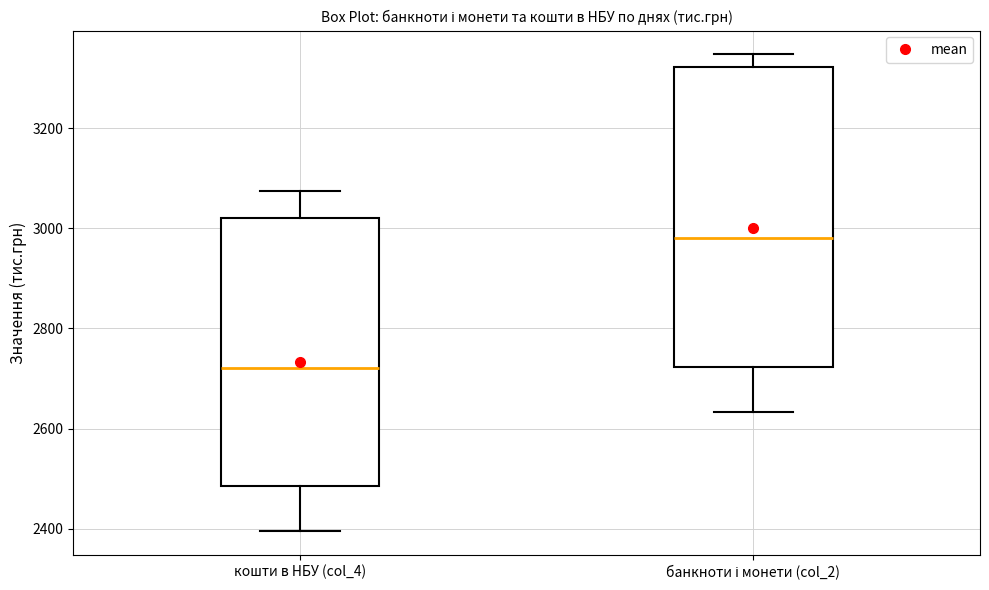

Comparing the boxes themselves (not the whiskers), which one is the tallest?

банкноти і монети (col_2)